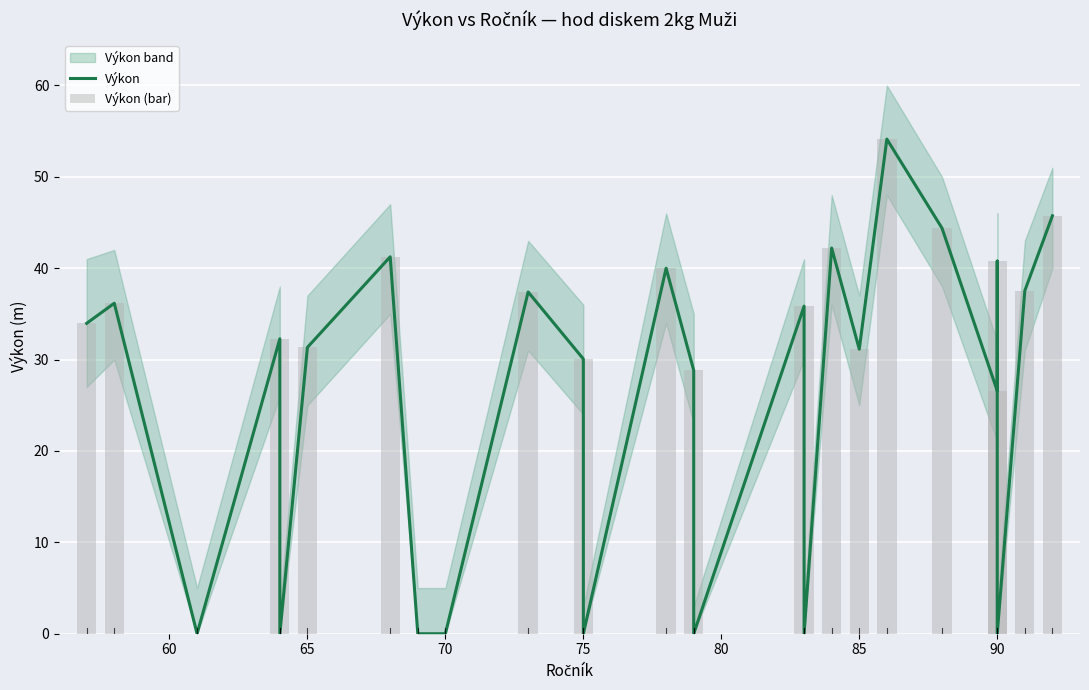

What is the highest value of the Výkon_upper series?

60.0